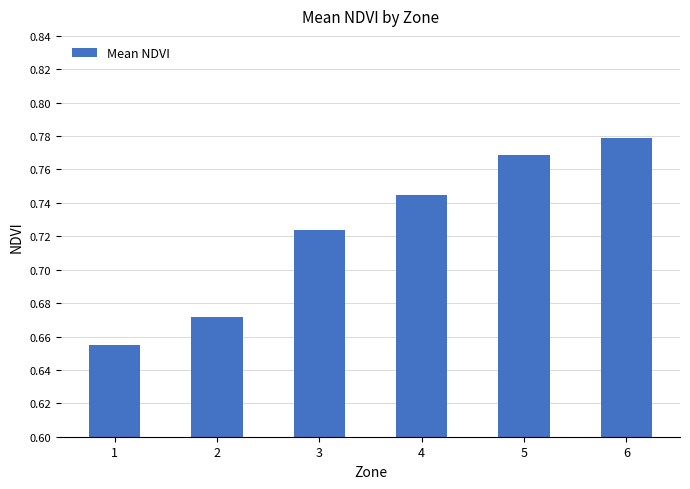

How many bars are there in total?

6